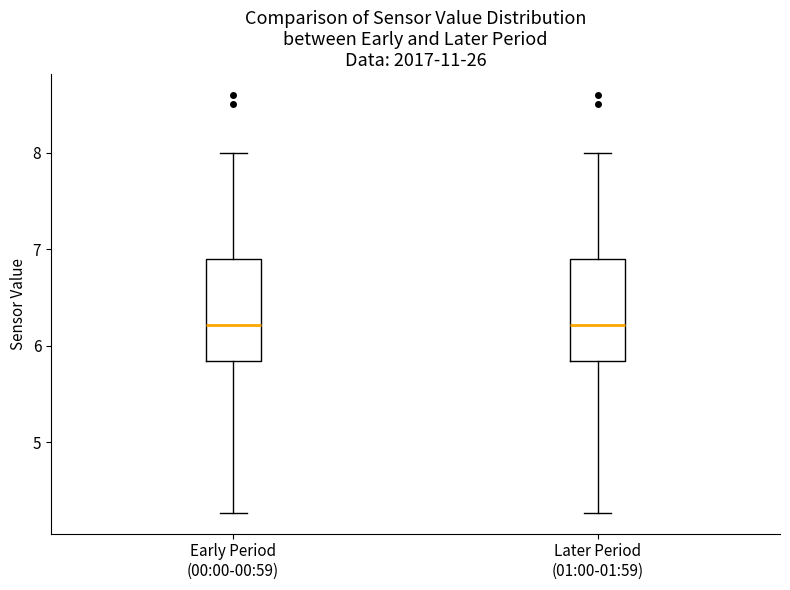

Where does the upper whisker of the box for Later Period (01:00-01:59) end on the y-axis? The values are not printed on the chart, so give them approximately, as read against the axis.

8.0